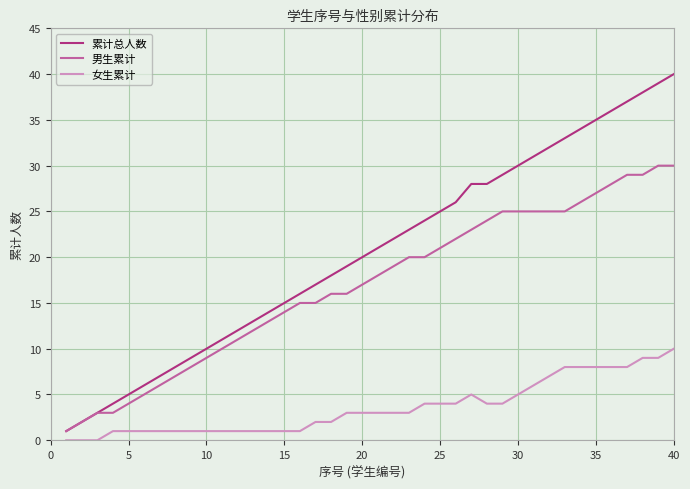

True or false: 男生累计 and 女生累计 intersect in this chart.

False